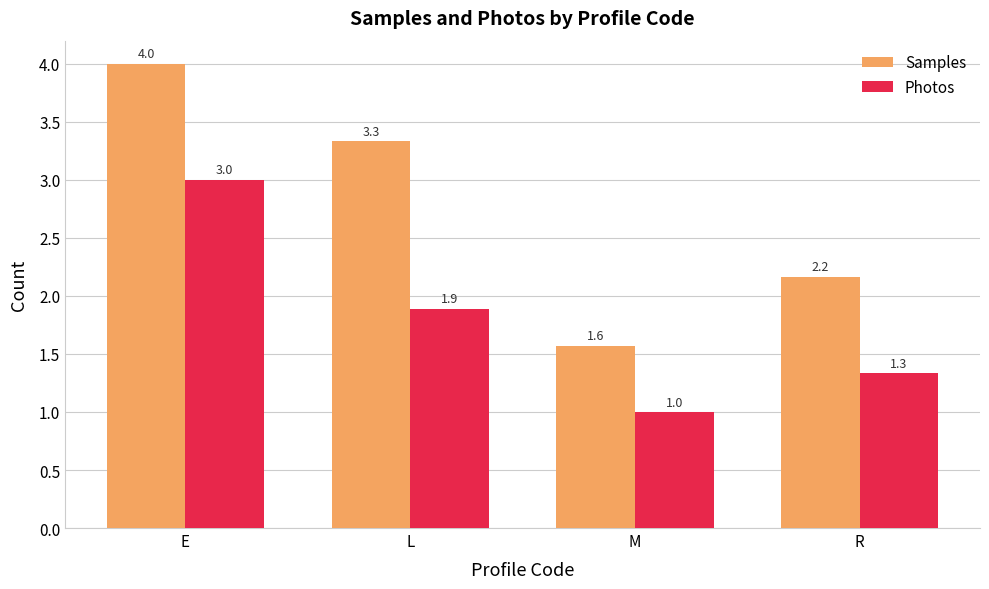

Count the number of data series in this chart.

2